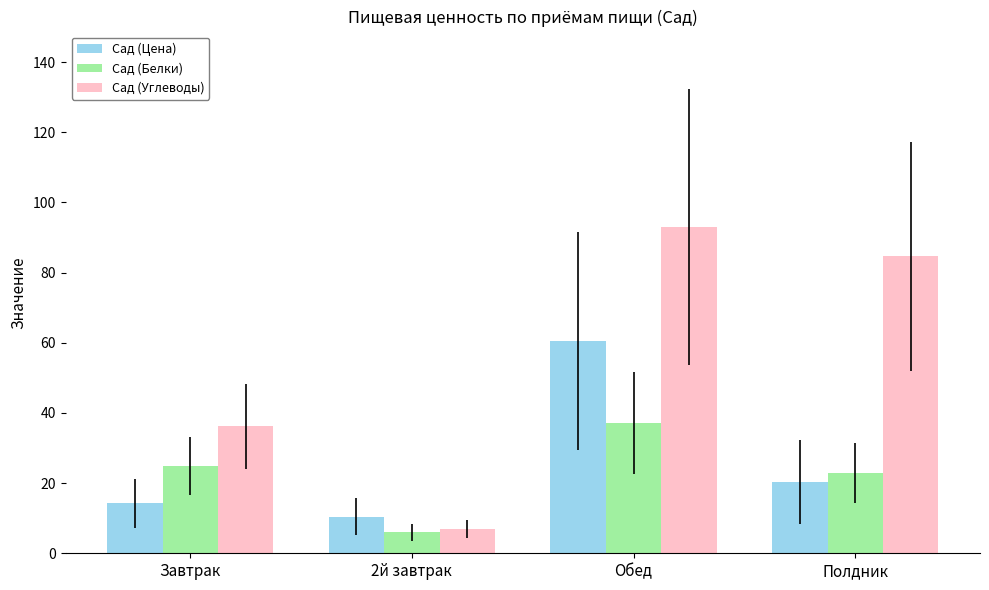

What is the average value of the Сад (Цена) series?

26.4